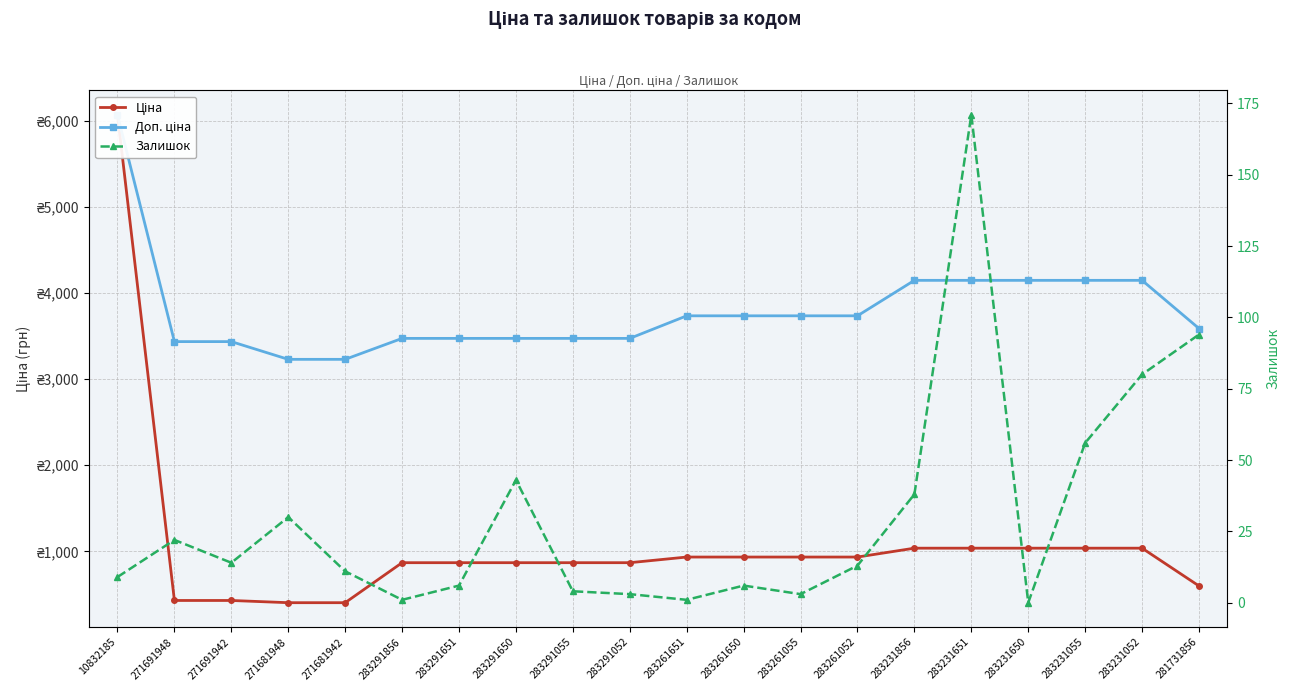

Rank the series by their maximum value, from highest to lowest.

Ціна, Доп. ціна, Залишок